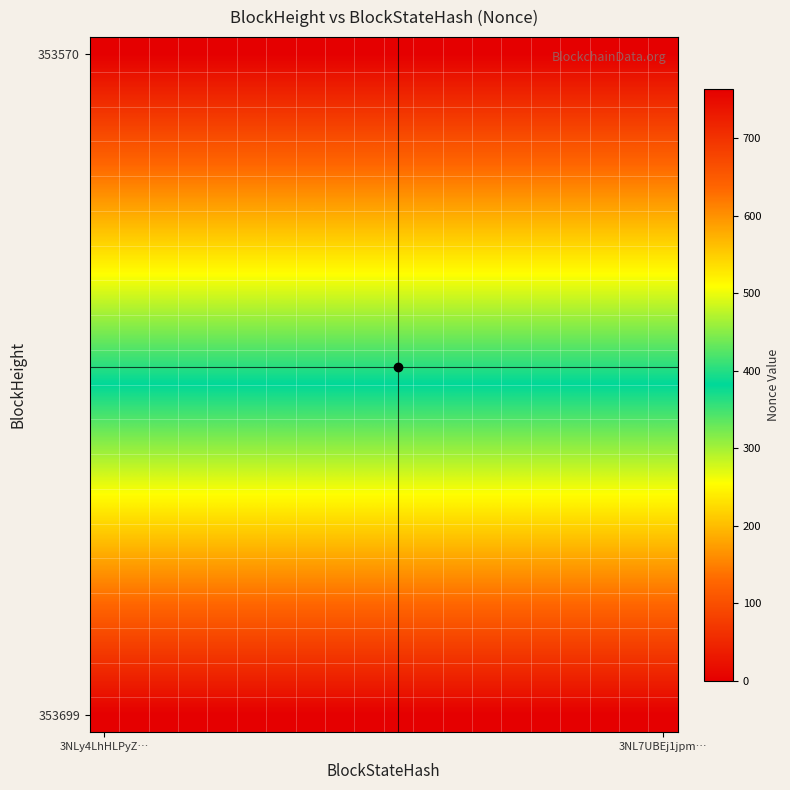

How many data points does each series have?

20